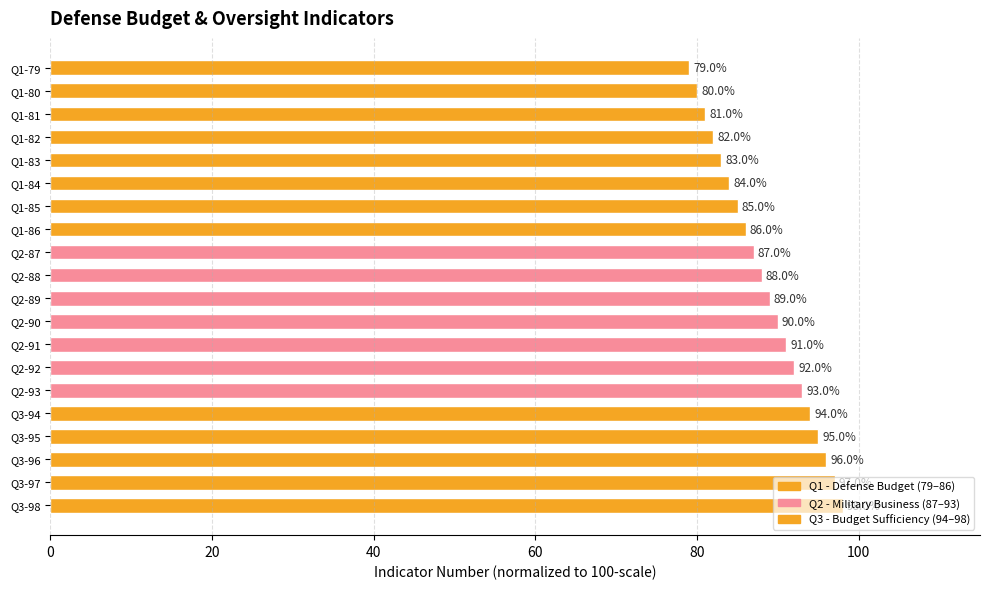

How many distinct data groups are displayed?

1